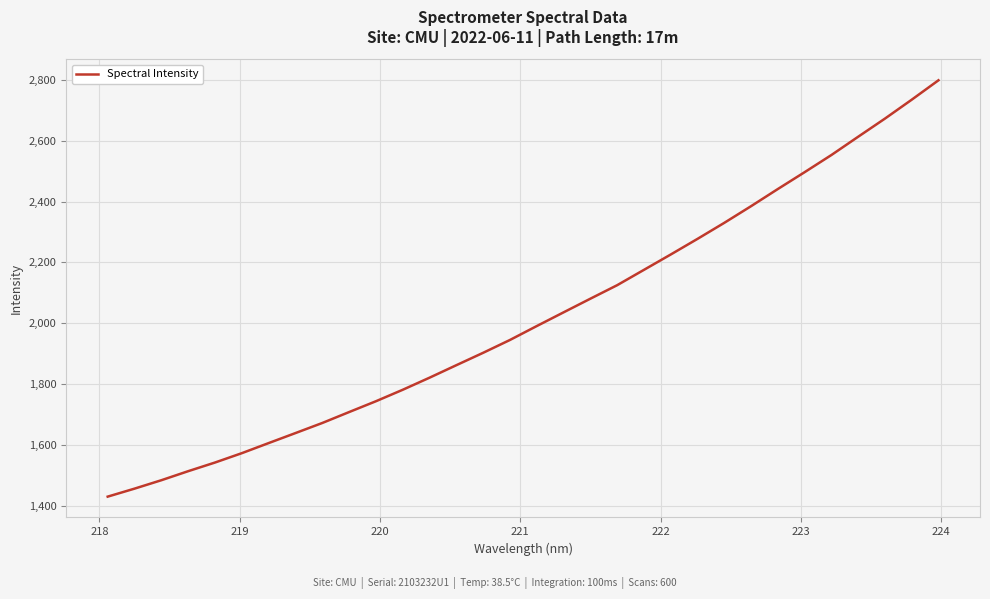

What is the difference between the maximum and minimum values?

1369.3